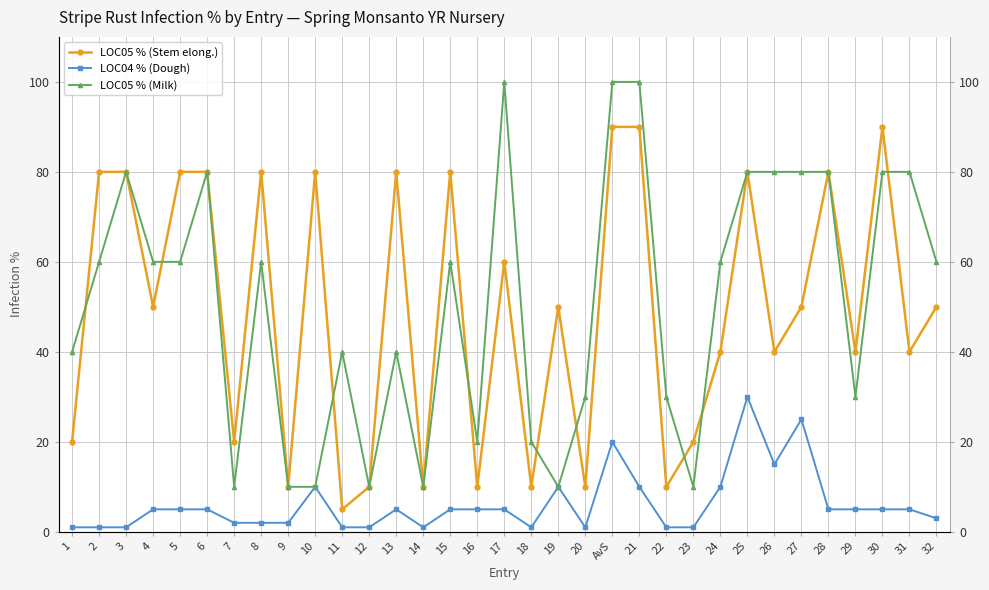

What is the difference between the maximum and second lowest values in the LOC04 % (Dough) series?

29